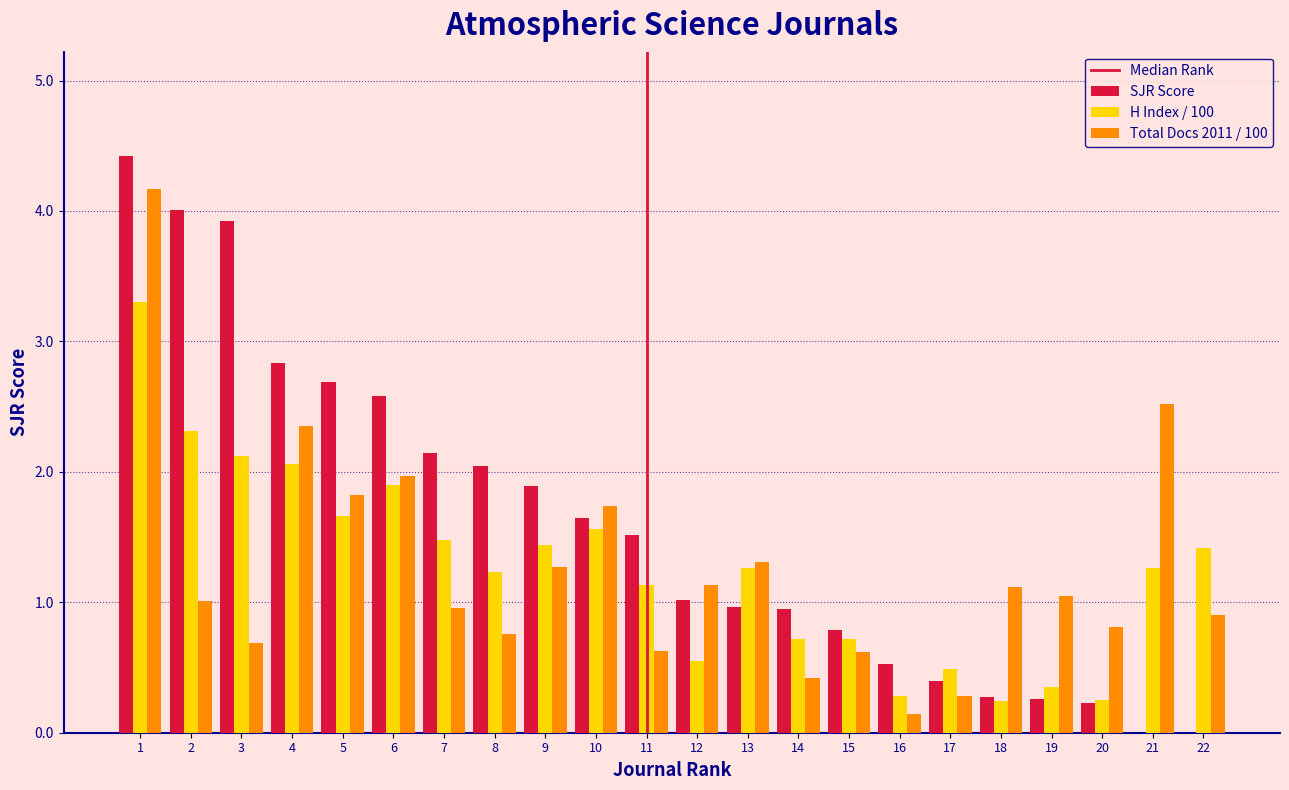

Is the value of SJR Score at 15 greater than the value of H Index / 100 at 9?

No